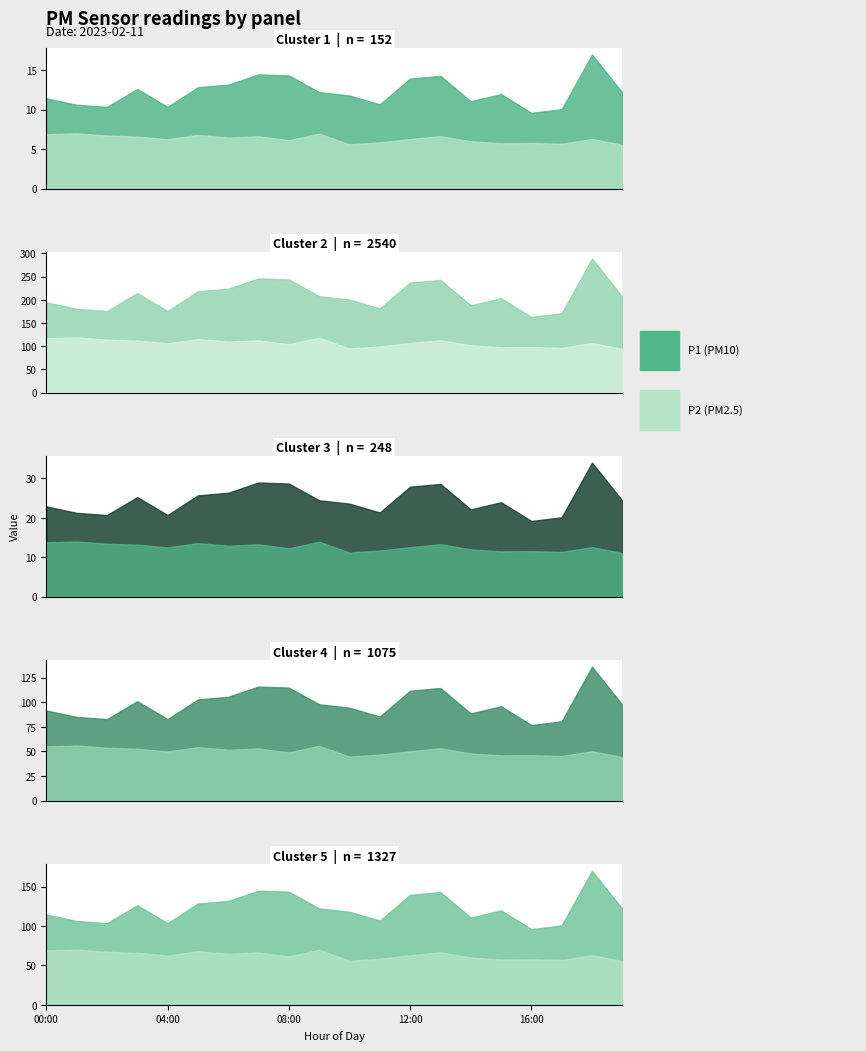

Where is the first local minimum for P1?

02:00